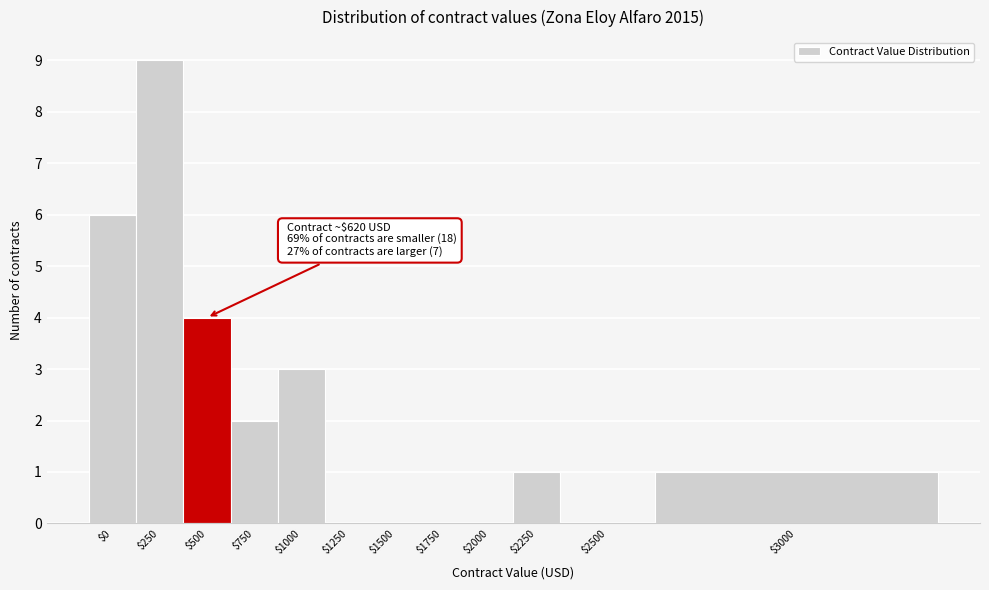

Read the value at $500.

4